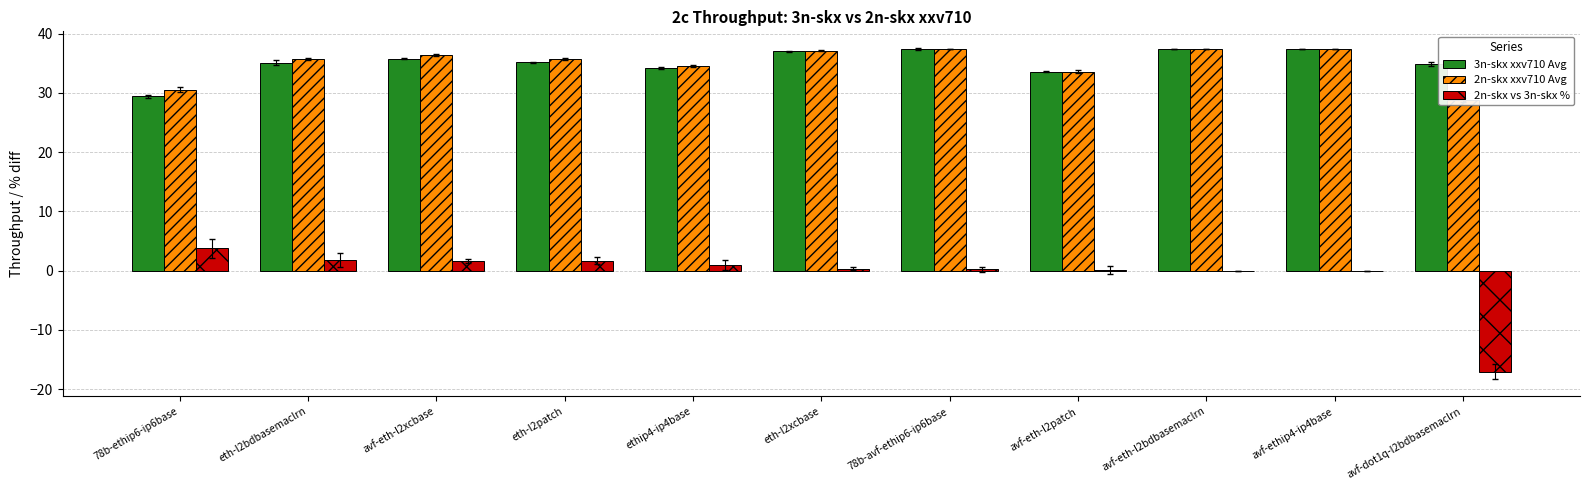

What are all the series names shown in the legend?

3n-skx xxv710 Avg, 2n-skx xxv710 Avg, 2n-skx vs 3n-skx %